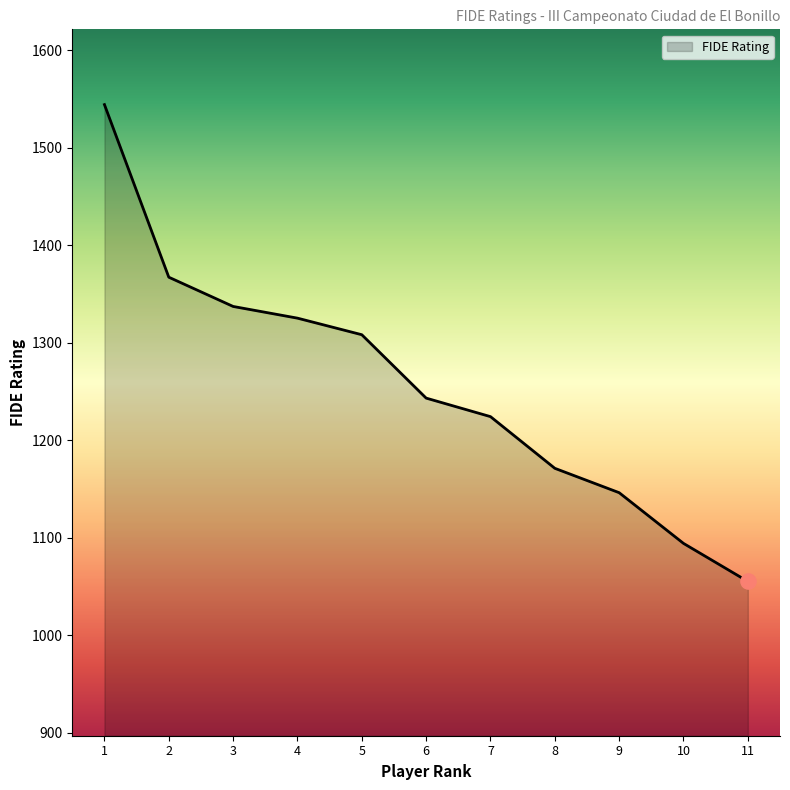

Between 11 and 2, which is larger?

2